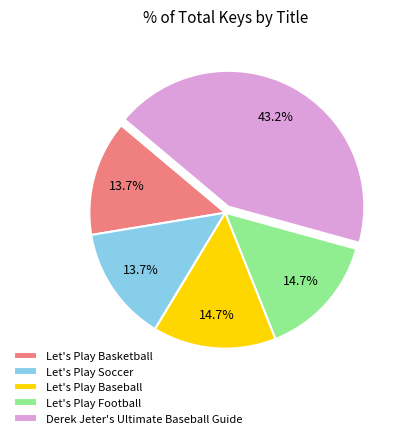

To the nearest percent, what portion does Let's Play Football represent?

15%